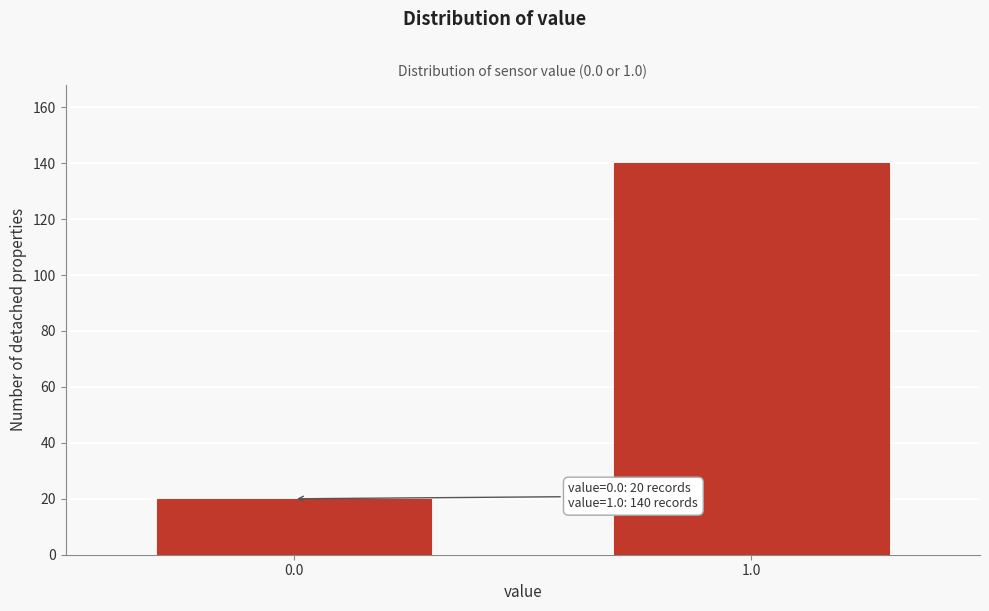

Reading right to left, transcribe all the data shown in this chart.

1.0=140	0.0=20